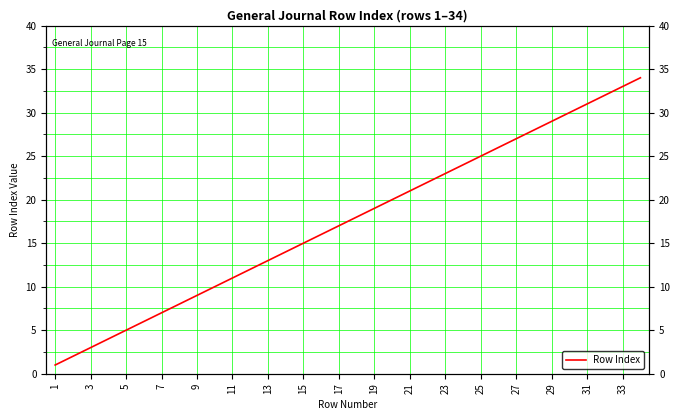

What is the minimum value shown in the chart?

1